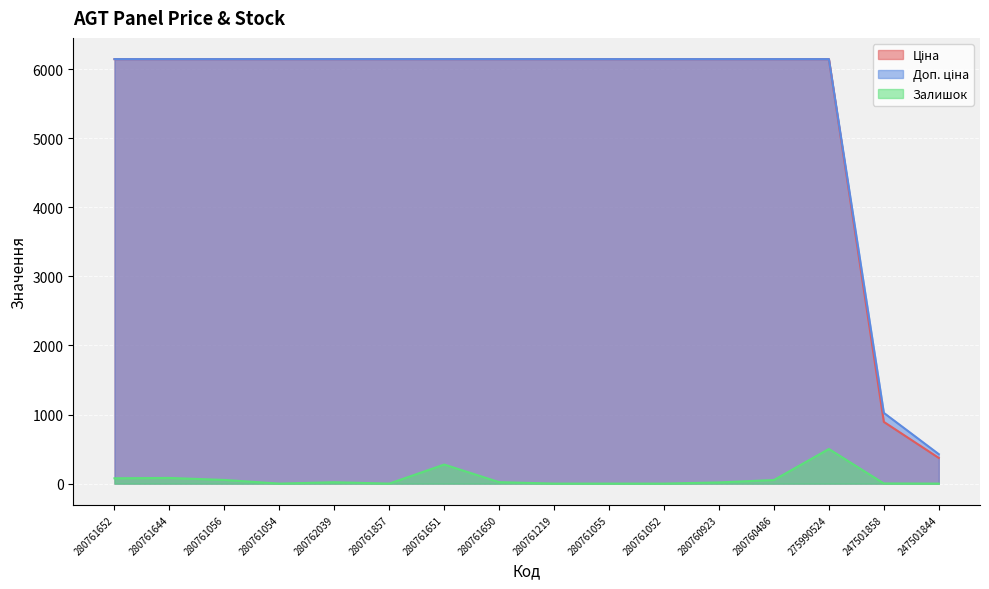

Which series changed the most between 280761651 and 280761650?

Залишок